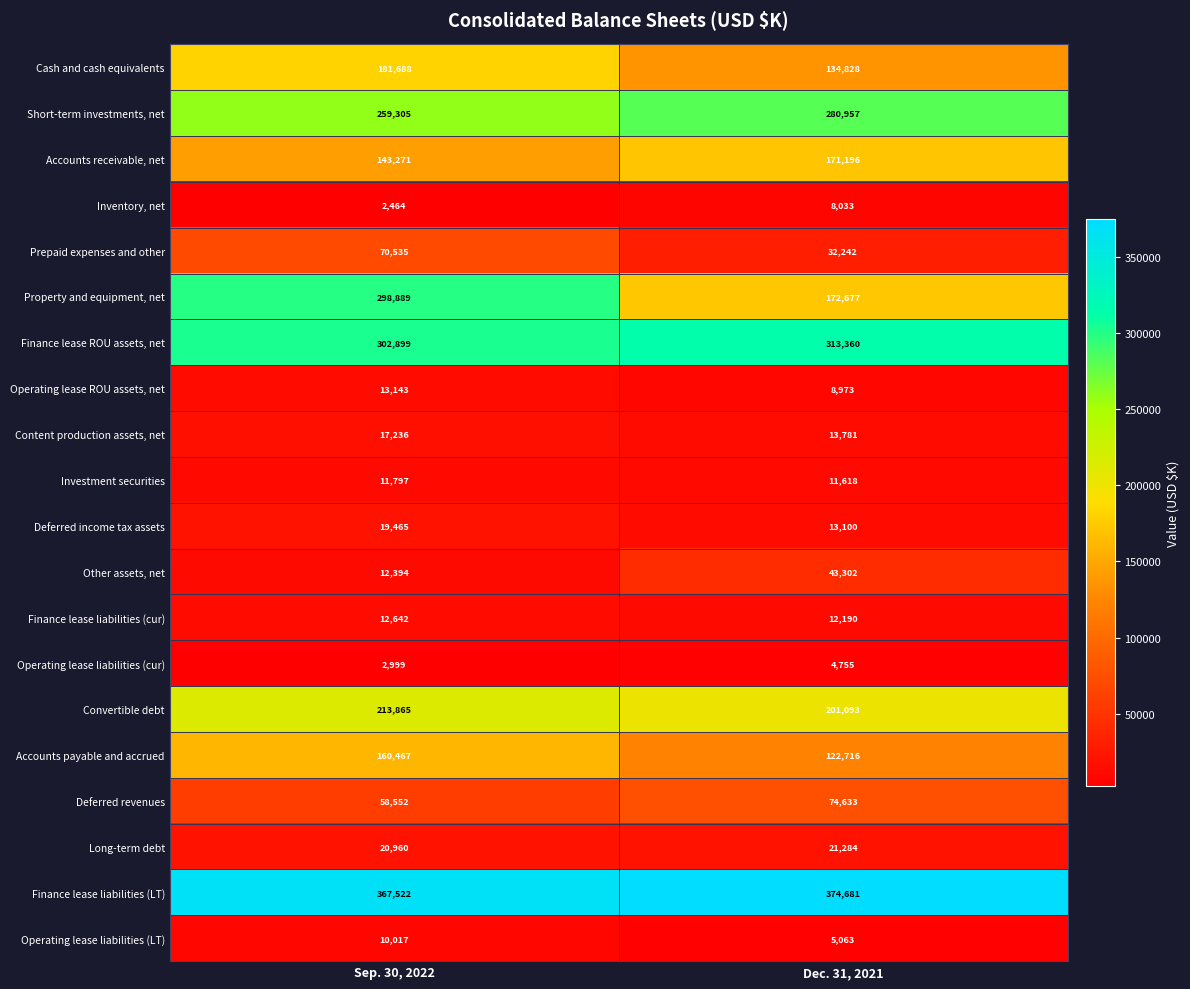

What is the total value across all series at Sep. 30, 2022?

2180110